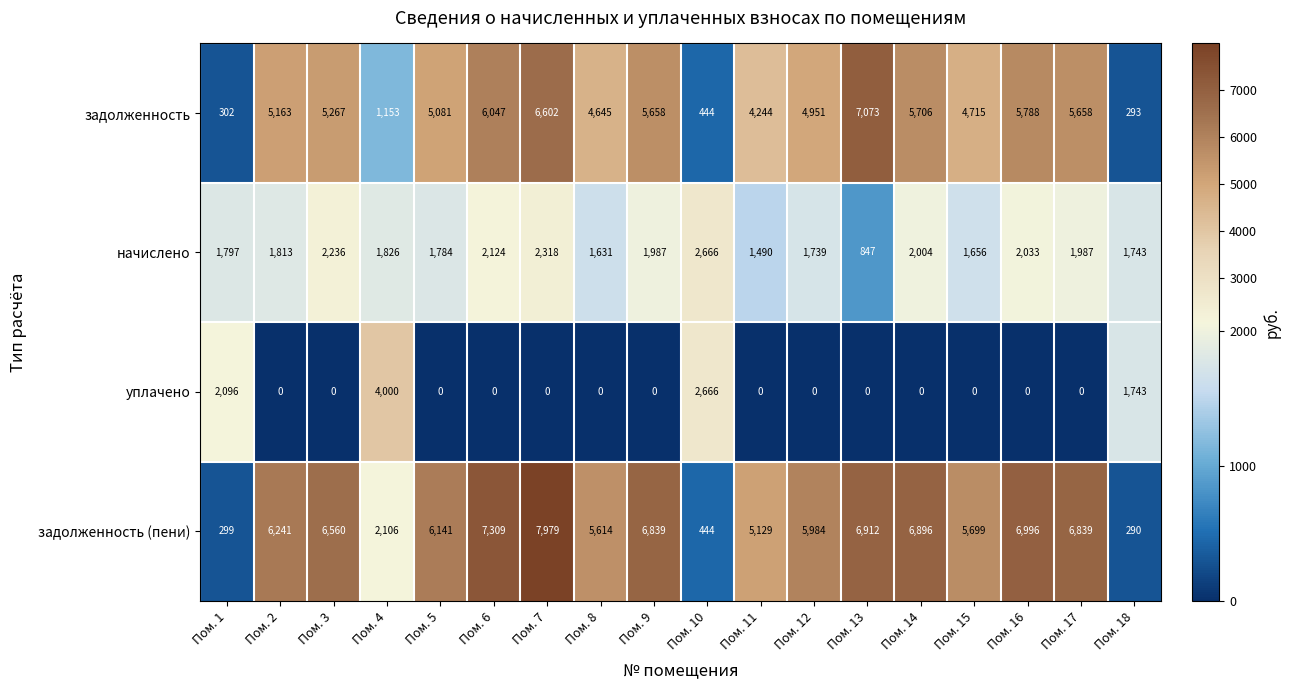

Read the задолженность (пени) value at Пом. 10, to the nearest 50.

450